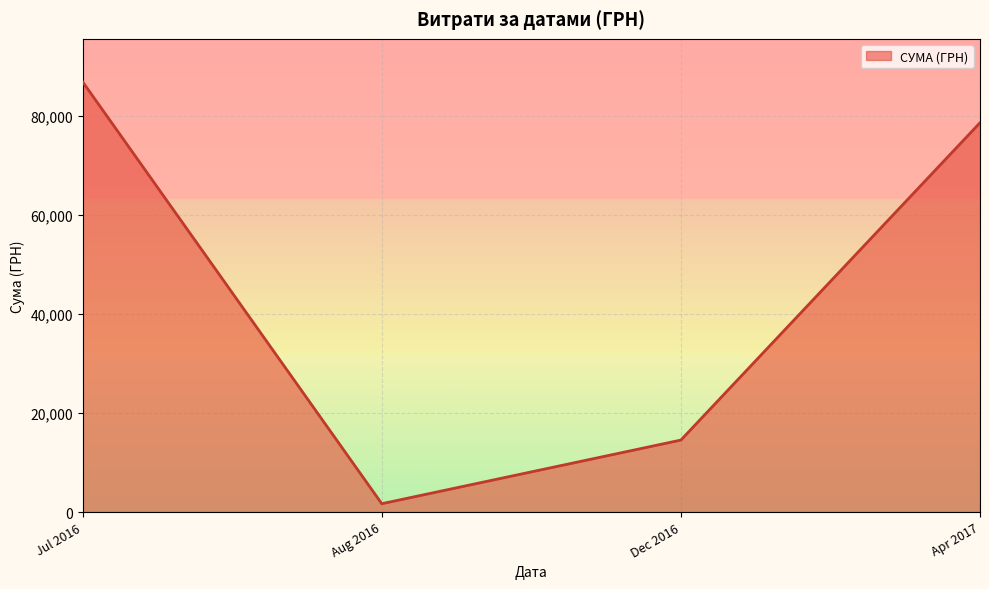

Approximately how many times larger is the value at Jul 2016 compared to Apr 2017?

1.1